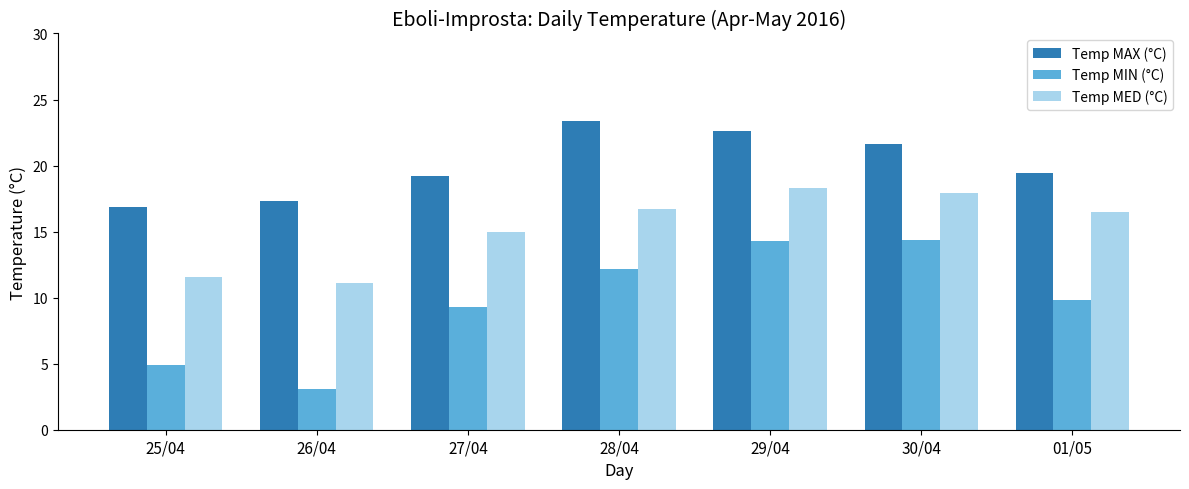

What are all the series names shown in the legend?

Temp MAX (°C), Temp MIN (°C), Temp MED (°C)